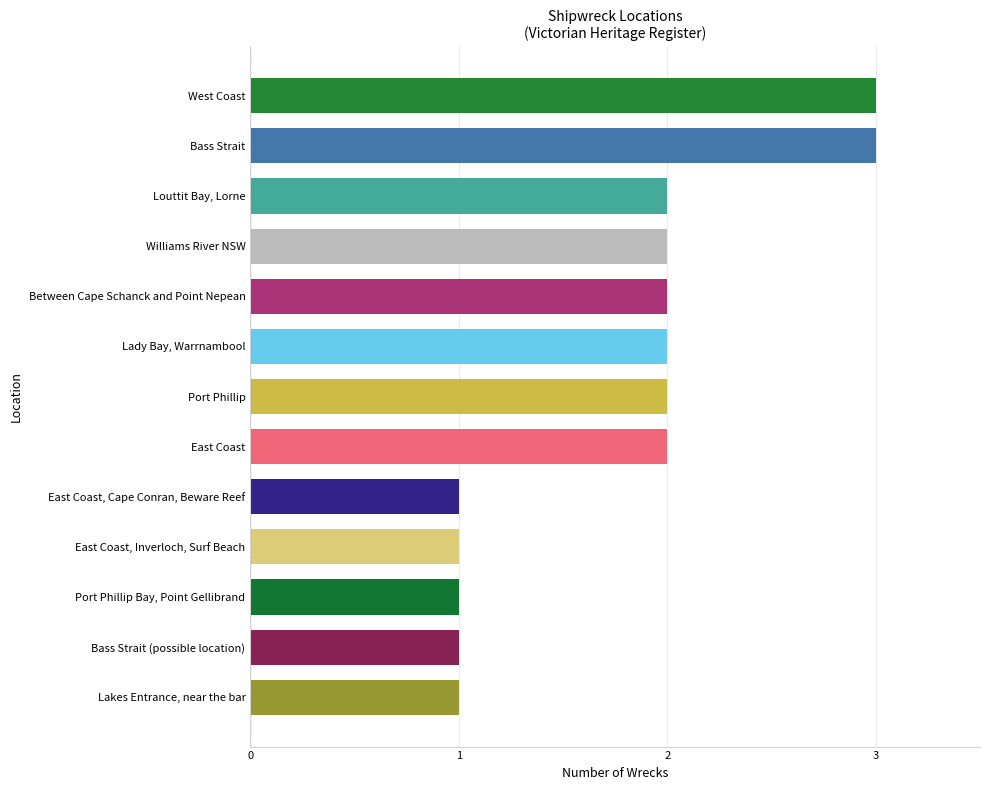

Reading bottom to top, transcribe all the data shown in this chart.

Lakes Entrance, near the bar=1	Bass Strait (possible location)=1	Port Phillip Bay, Point Gellibrand=1	East Coast, Inverloch, Surf Beach=1	East Coast, Cape Conran, Beware Reef=1	East Coast=2	Port Phillip=2	Lady Bay, Warrnambool=2	Between Cape Schanck and Point Nepean=2	Williams River NSW=2	Louttit Bay, Lorne=2	Bass Strait=3	West Coast=3